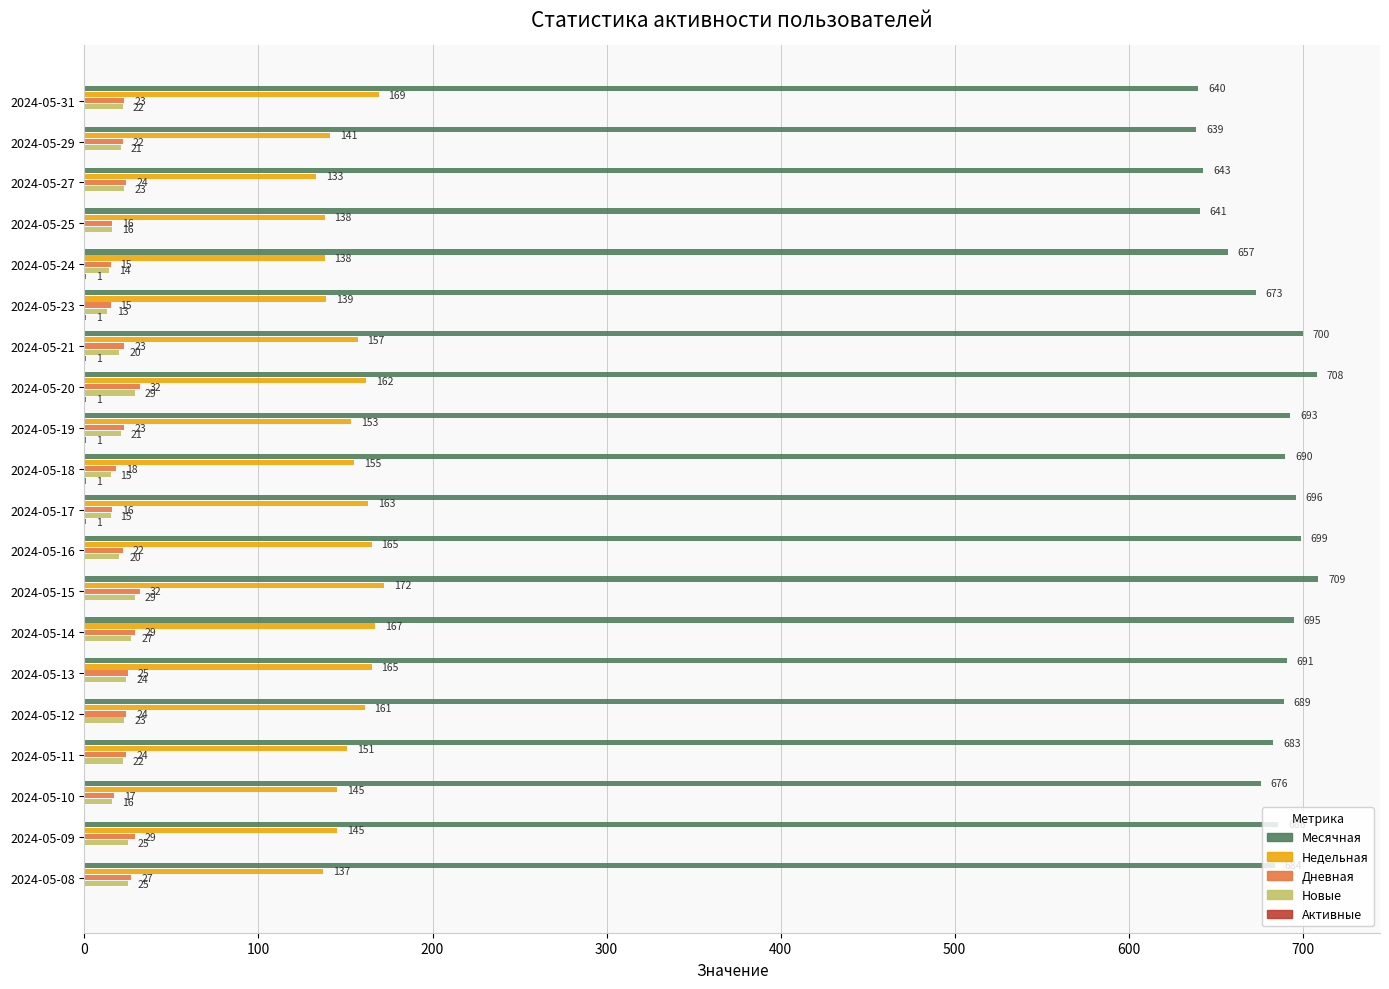

At which category is the sum across all series the highest?

2024-05-15